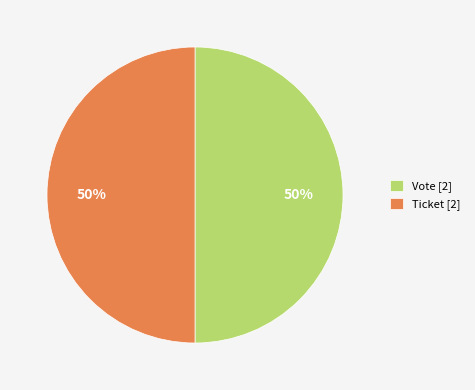

To the nearest percent, what is the combined percentage of Vote [2] and Ticket [2]?

100%